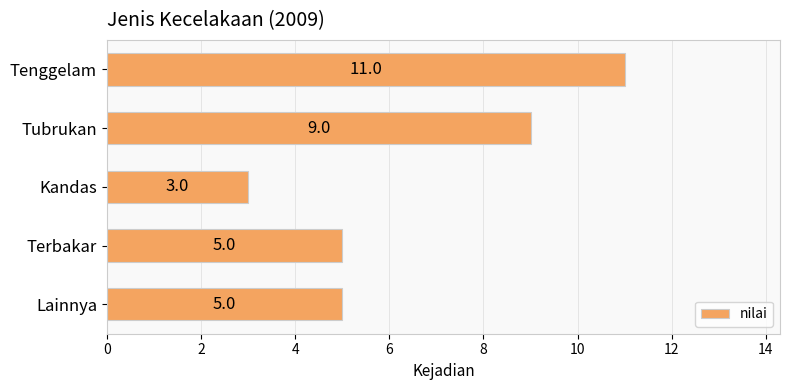

The value at Tubrukan is 2. True or false?

False